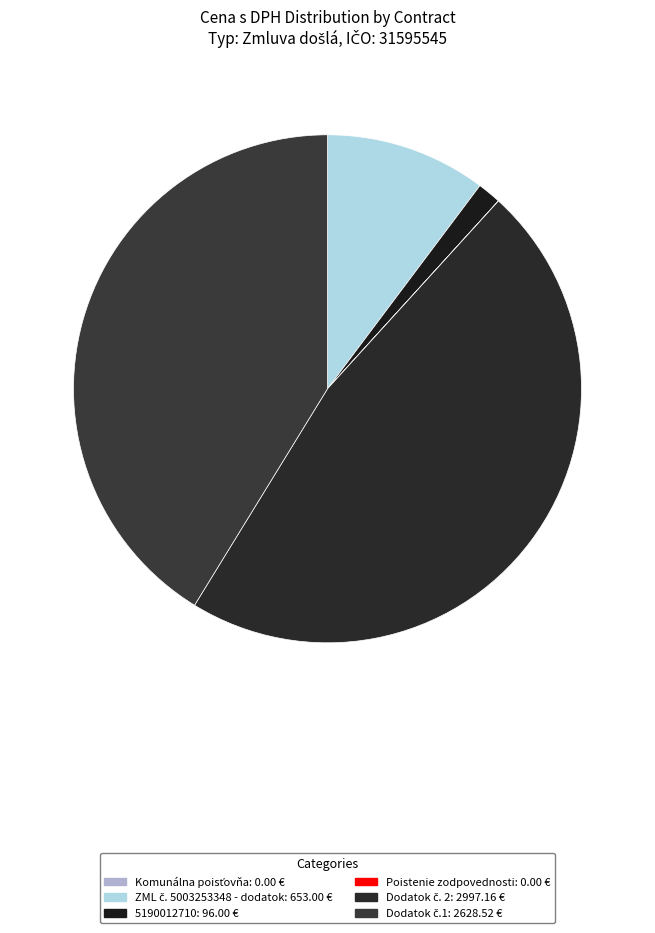

To the nearest percent, what is the difference between the largest and smallest slice percentages?

47%